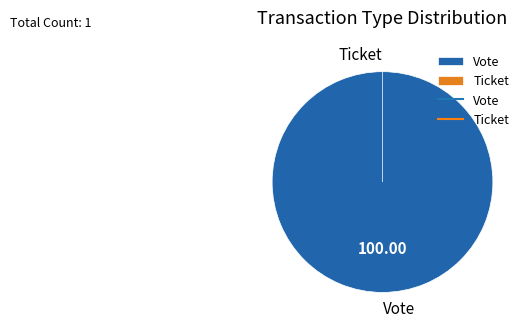

To the nearest percent, what is the difference between the Vote and Ticket slice percentages?

100%